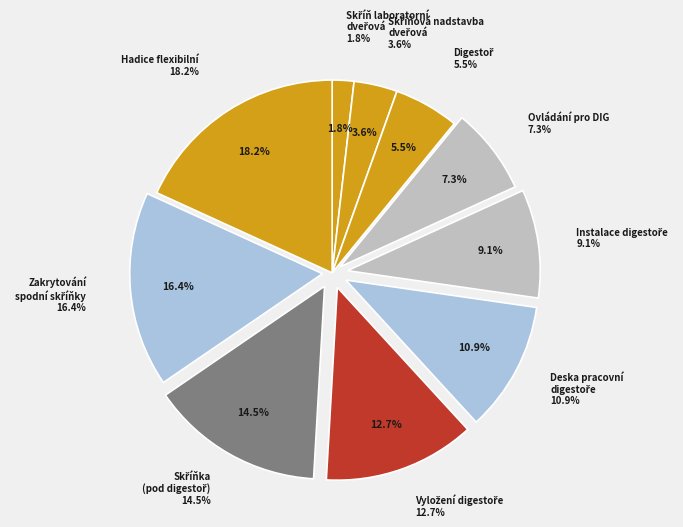

What percentage is the Hadice flexibilní slice, to the nearest percent?

18%